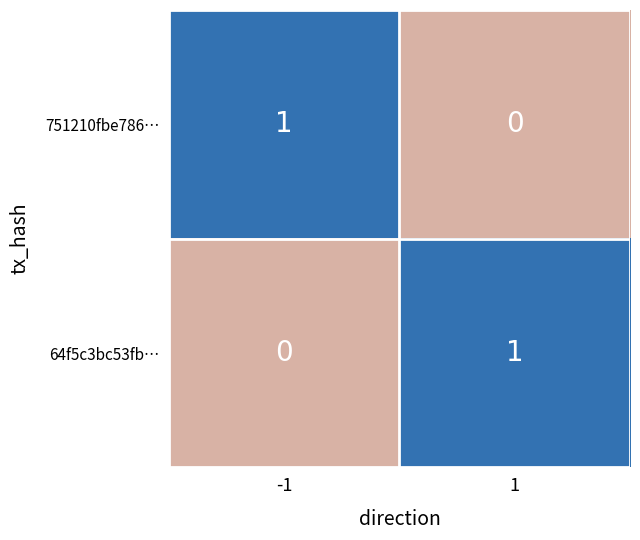

List the labels in order of 64f5c3bc53fb… value, largest first.

1, -1